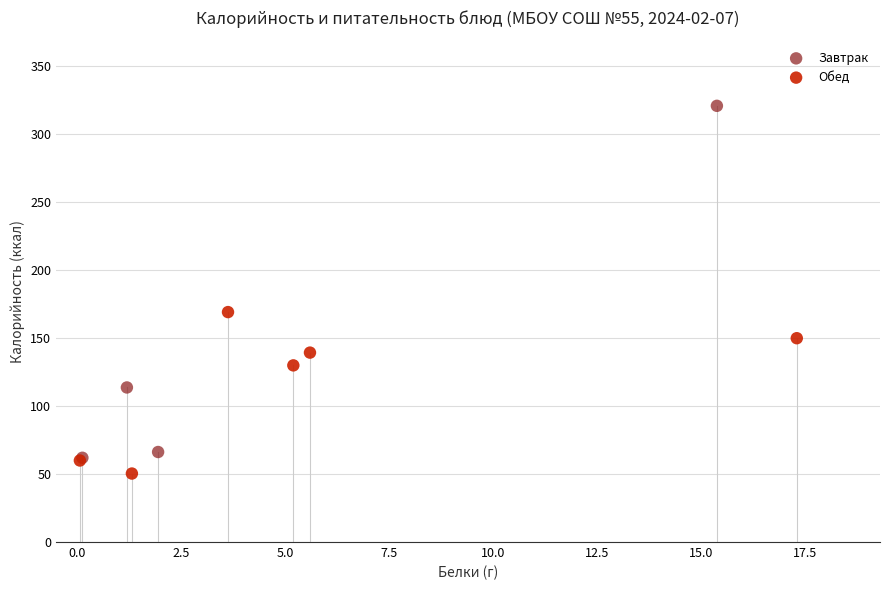

Which series reaches the minimum Y coordinate?

Обед